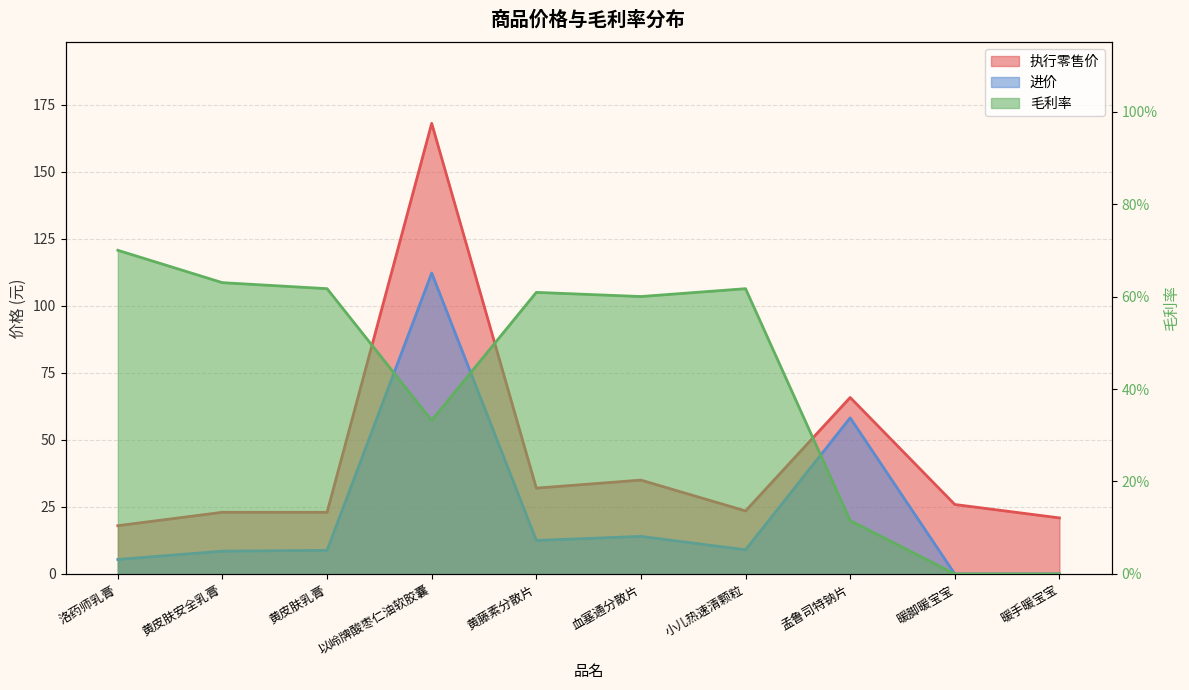

Reading right to left, transcribe all the data shown in this chart.

执行零售价: 20.9	25.9	65.8	23.5	35.0	32.0	168.0	23.0	23.0	18.0
进价: 0.0	0.0	58.2	9.0	14.0	12.5	112.2	8.8	8.5	5.4
毛利率: 0.0	0.0	0.1	0.6	0.6	0.6	0.3	0.6	0.6	0.7